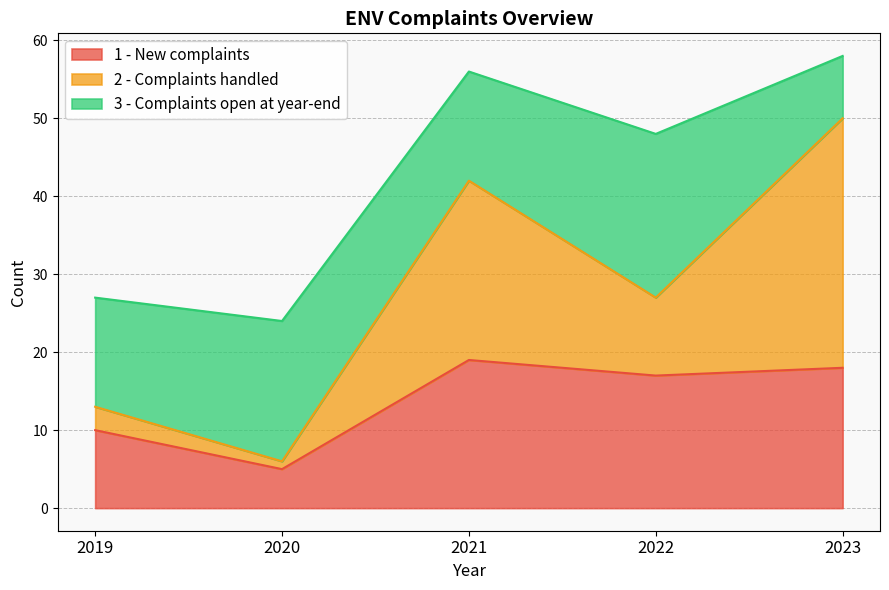

How many lines are shown in the chart?

3